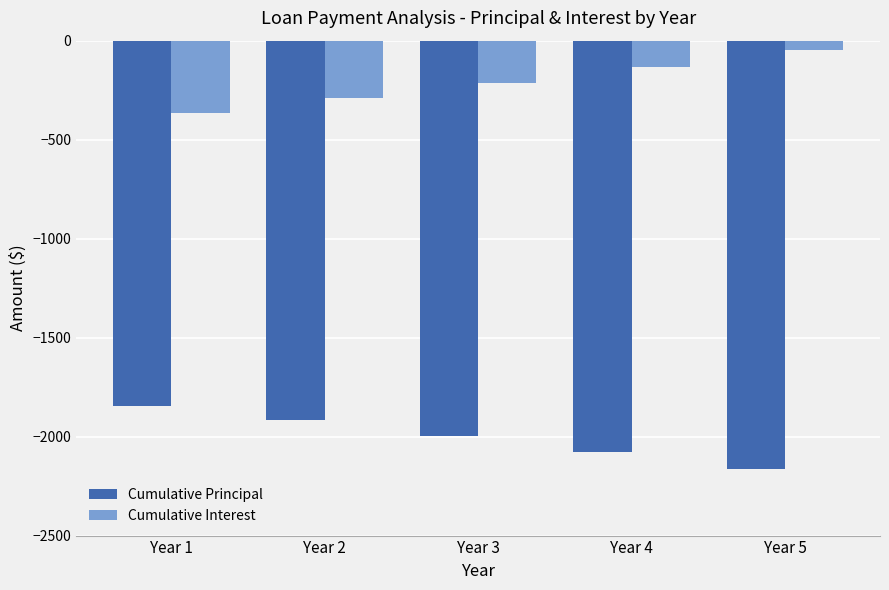

Count the number of data series in this chart.

2